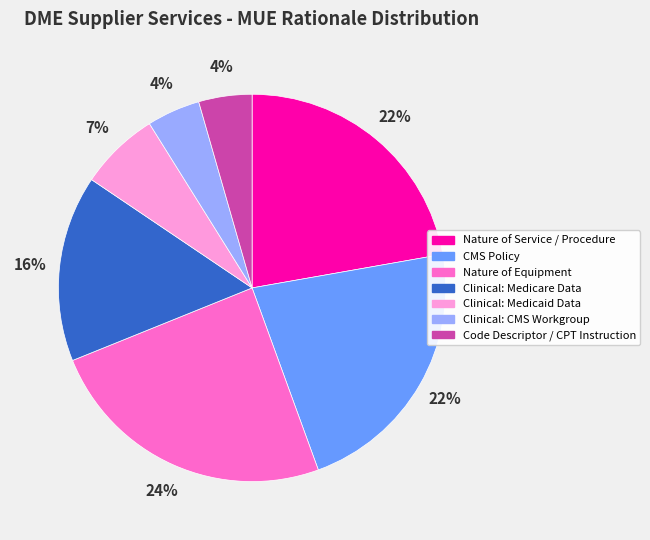

Does any single category account for the majority?

No